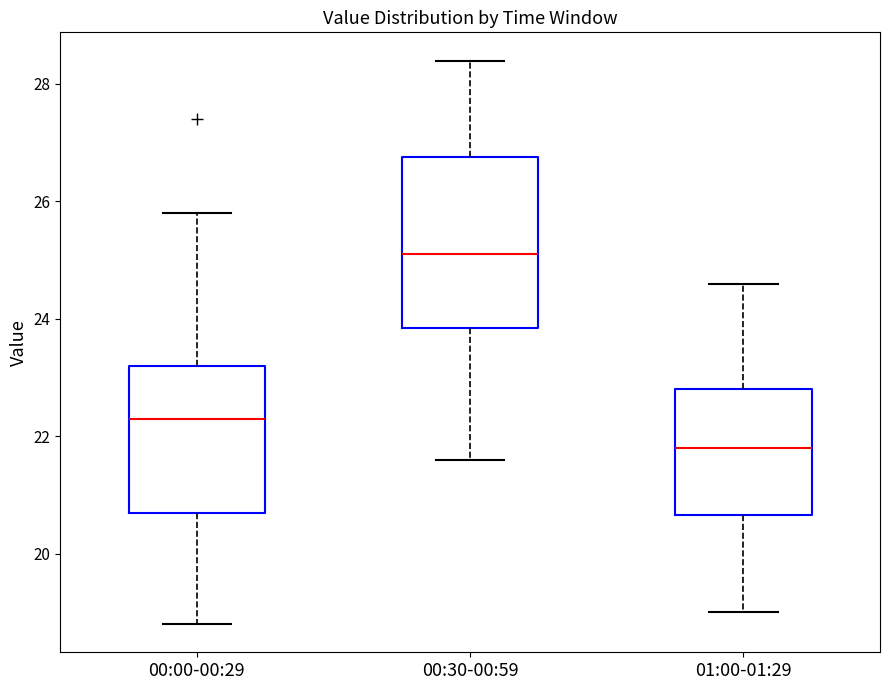

Which box's median line is the highest?

00:30-00:59